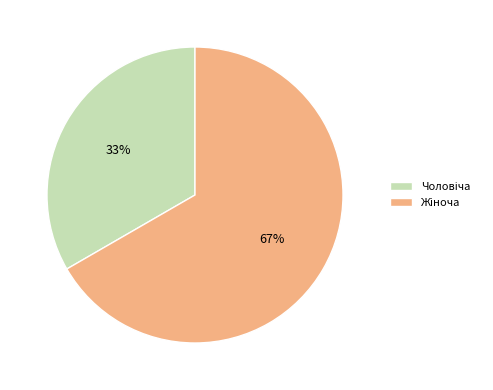

Does any single category account for the majority?

Yes